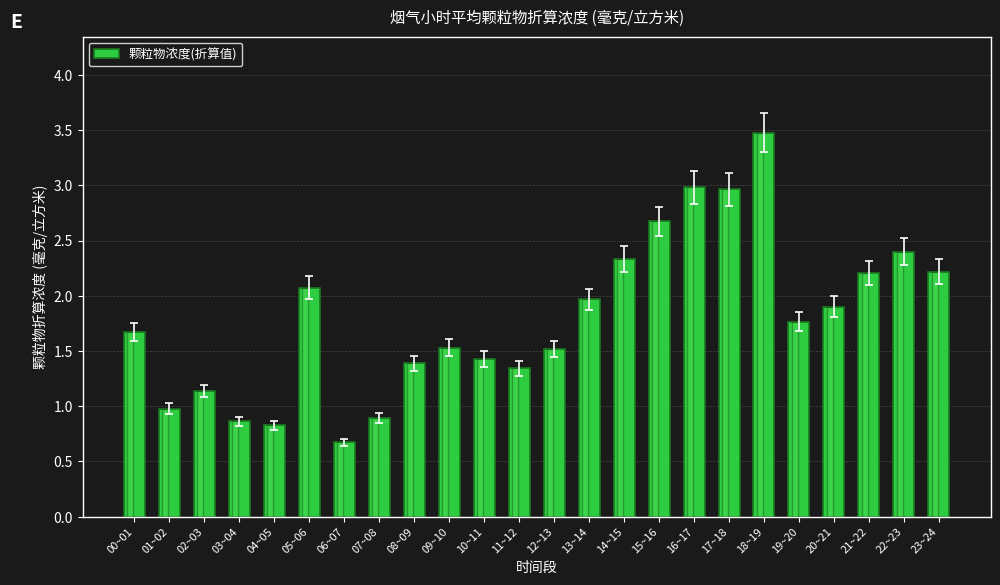

What is the ratio of the value at 01~02 to the value at 20~21?

0.5